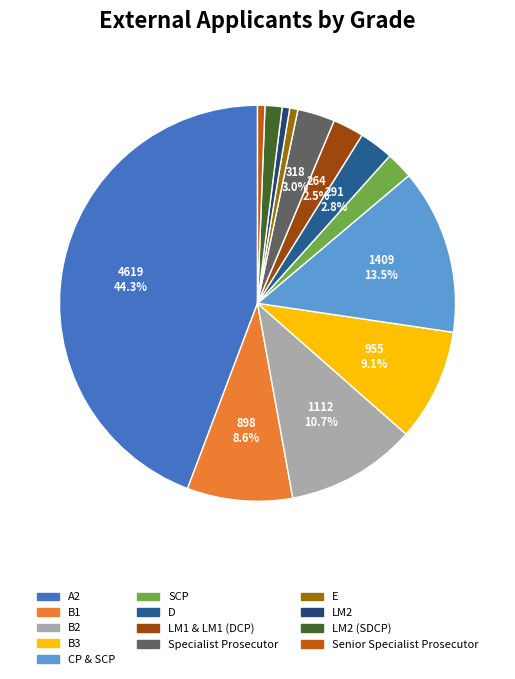

To the nearest percent, what is the average slice percentage?

8%